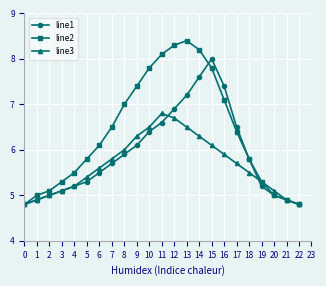

What is the total value across all series at 20?

15.1